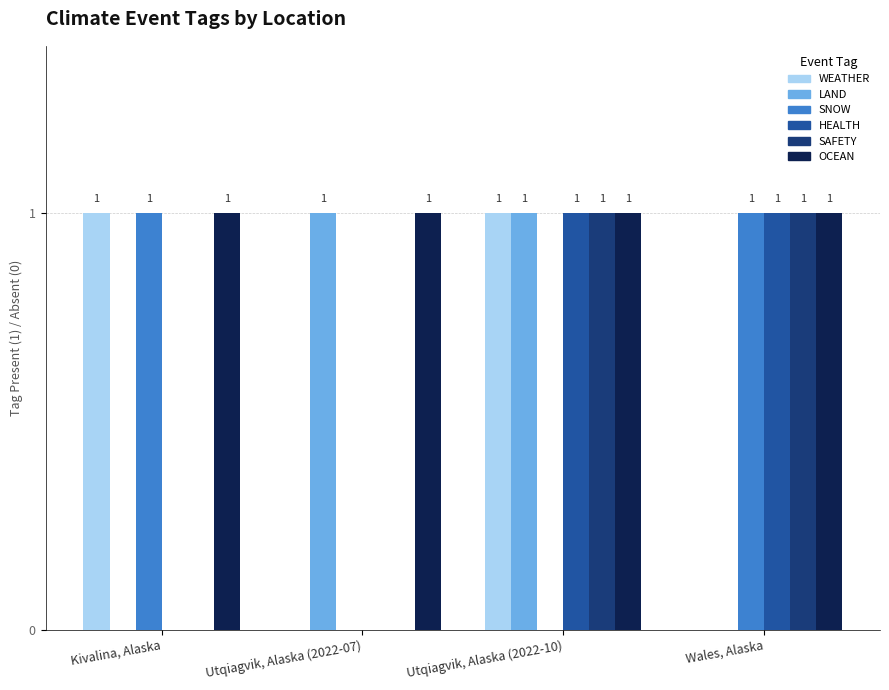

How many groups of bars are there?

4